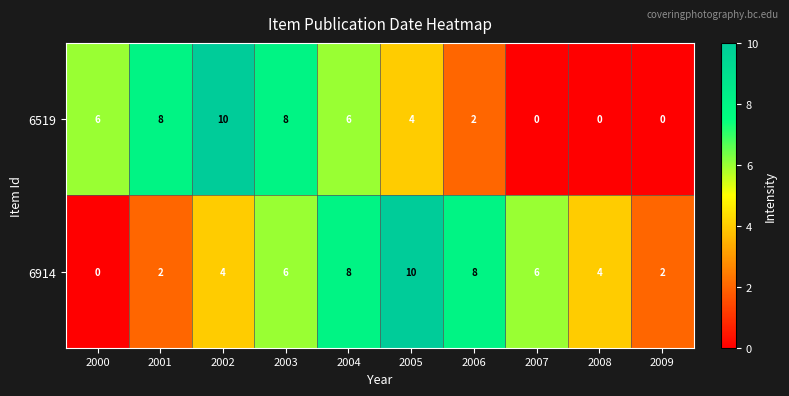

What is the highest value of the 6519 series?

10